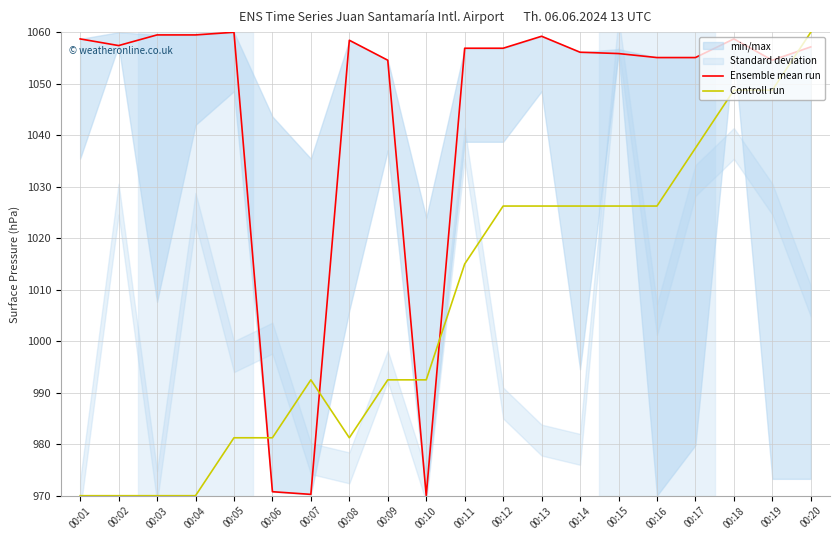

Does the chart have visible grid lines?

Yes